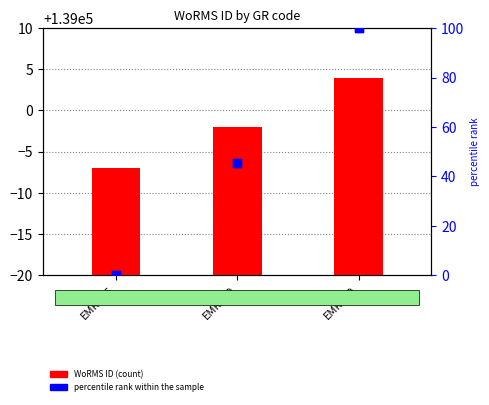

Is the value of WoRMS ID at EMR096 greater than the value of percentile rank within the sample at EMR109?

No